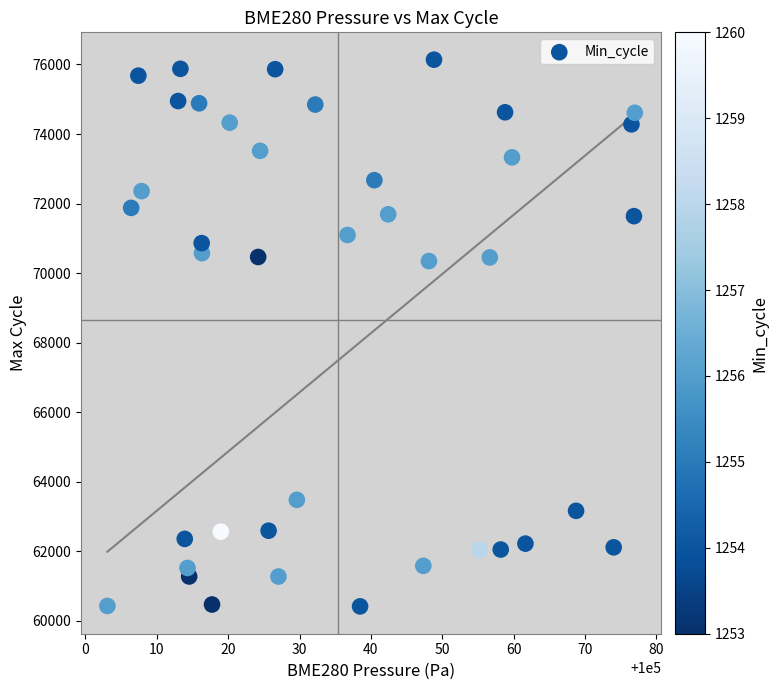

What is the range of Y values (max minus min)?

15732